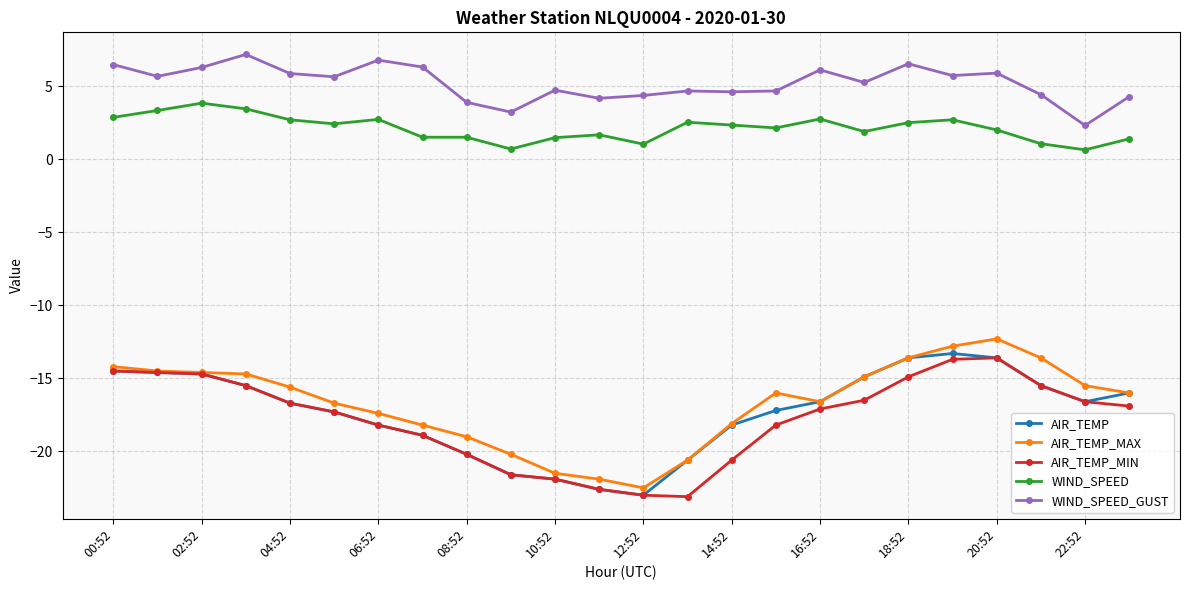

What is the value of the WIND_SPEED_GUST point at the 15th from the left?

4.6